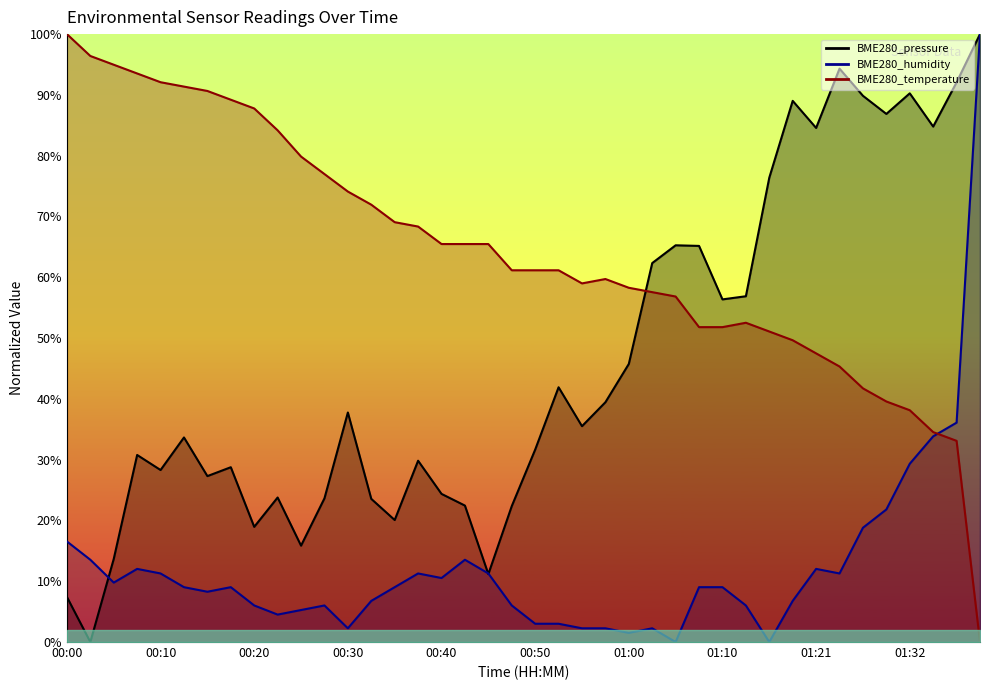

Which series changed the most between 00:30 and 00:55?

BME280_temperature